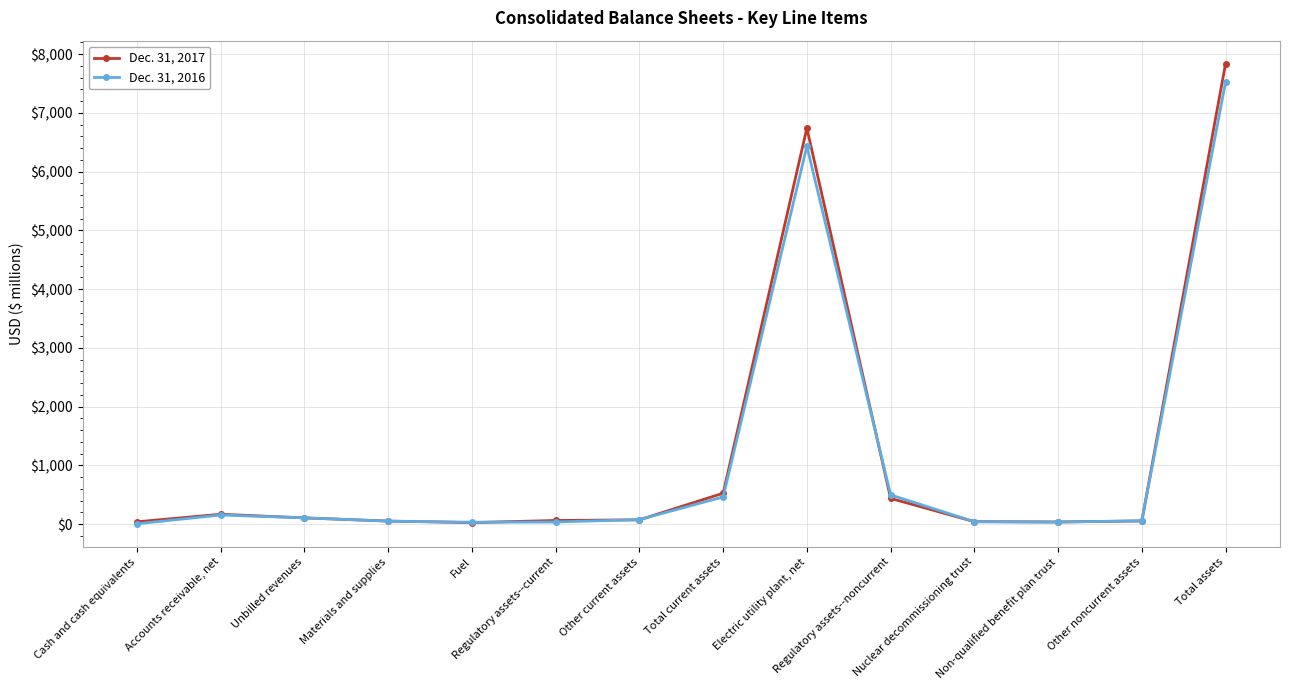

What is the difference between the maximum and minimum values in the Dec. 31, 2016 series?

7521